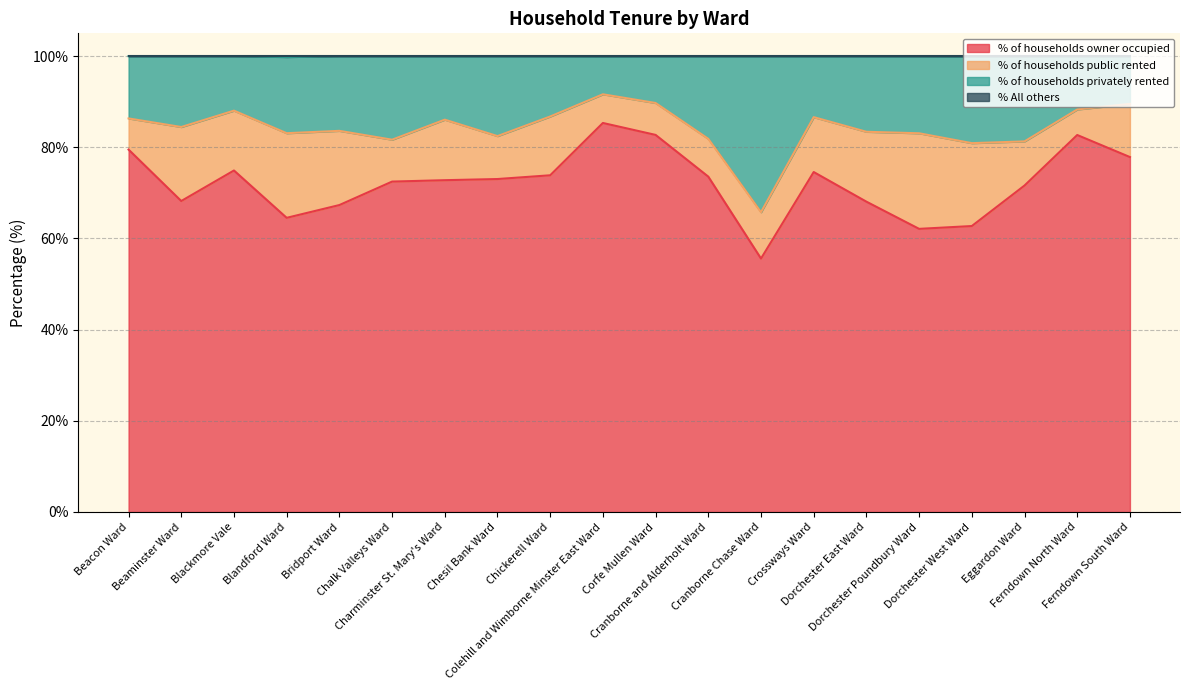

The value of % of households owner occupied at Cranborne Chase Ward is 55.6. True or false?

True